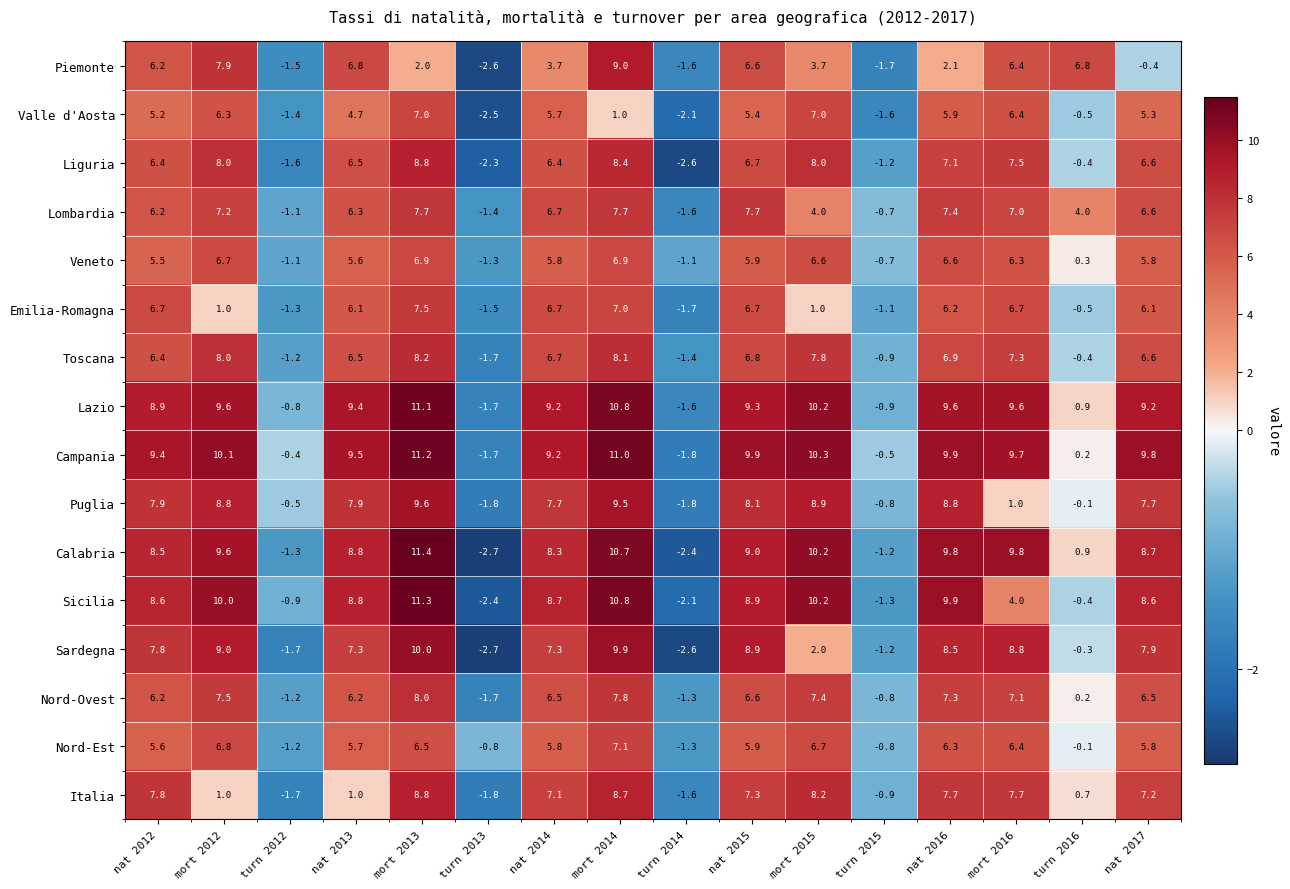

What is the smallest value displayed?

-2.7